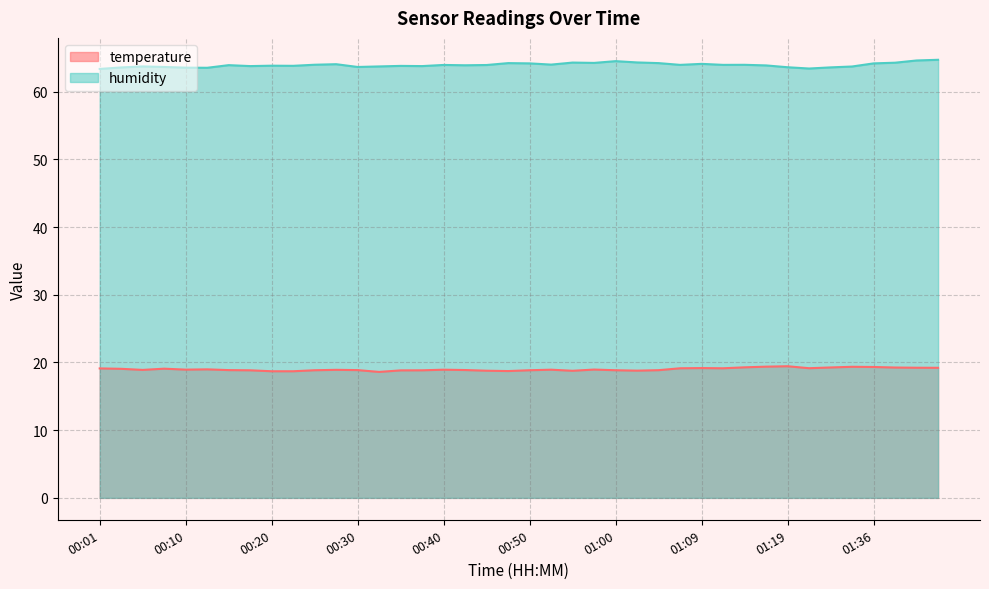

True or false: temperature has more than 1 points higher than both neighbors.

True